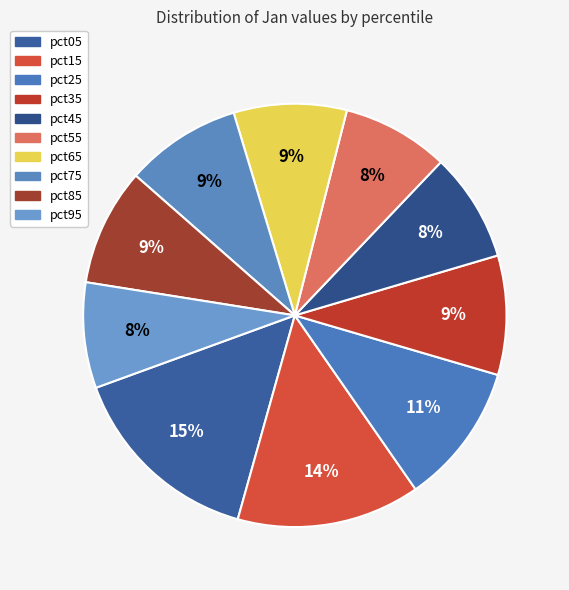

Does pct35 represent more than half of the total?

No